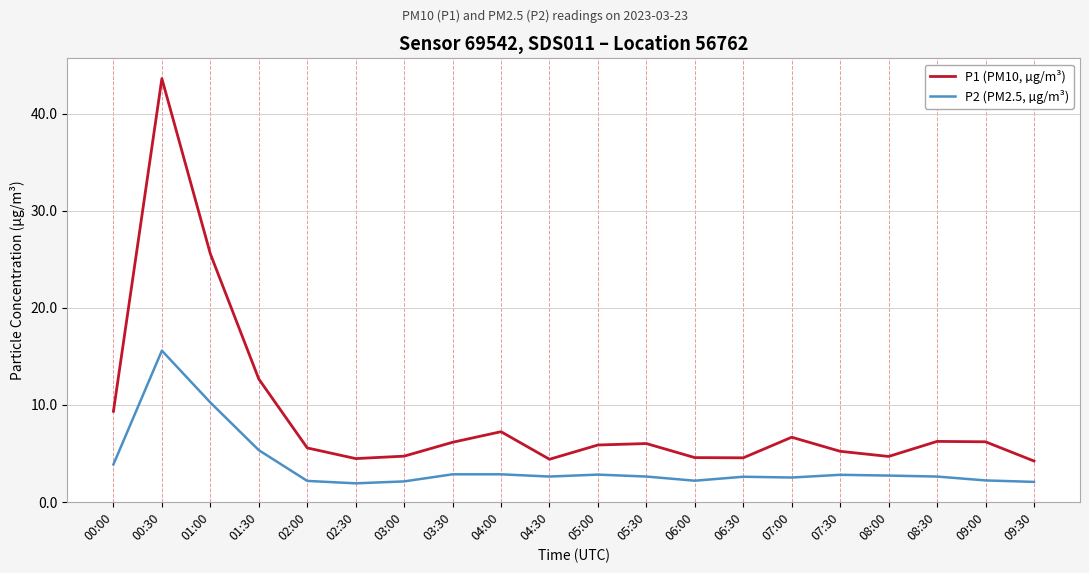

True or false: P2 (PM2.5, µg/m³) has a value of 2.8 at 07:30.

True